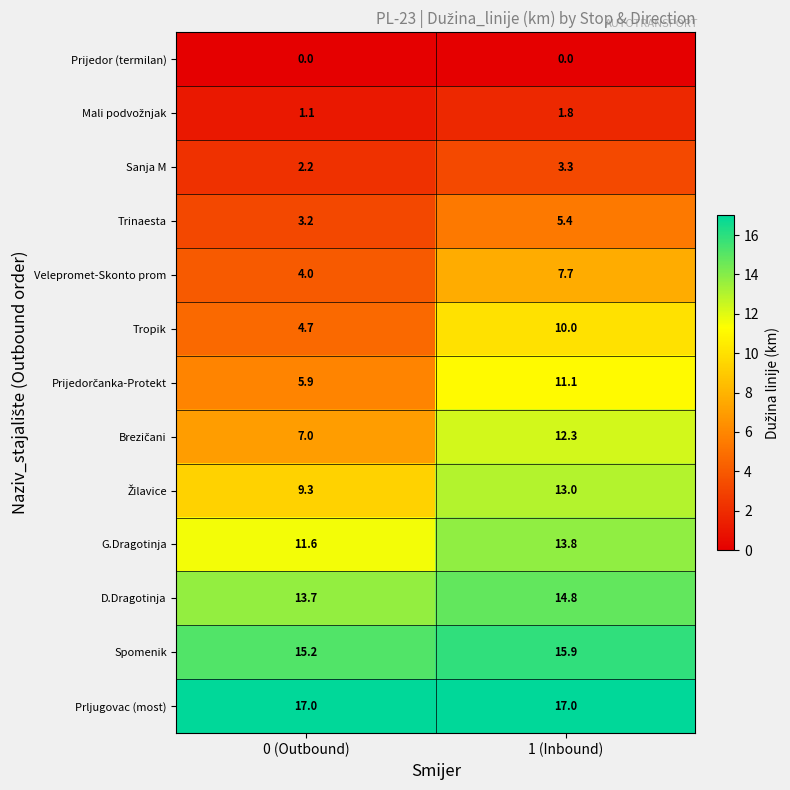

What is the sum of the G.Dragotinja values at 1 (Inbound) and 0 (Outbound)?

25.4